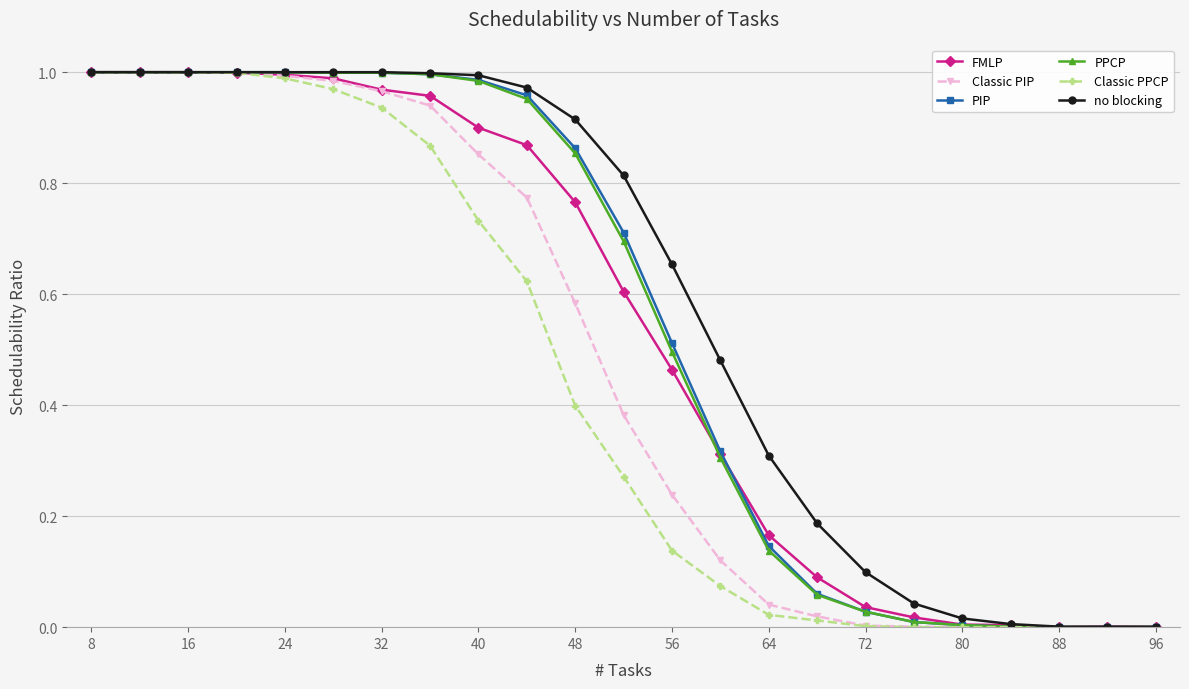

Is this an area chart (filled region under the line)?

No